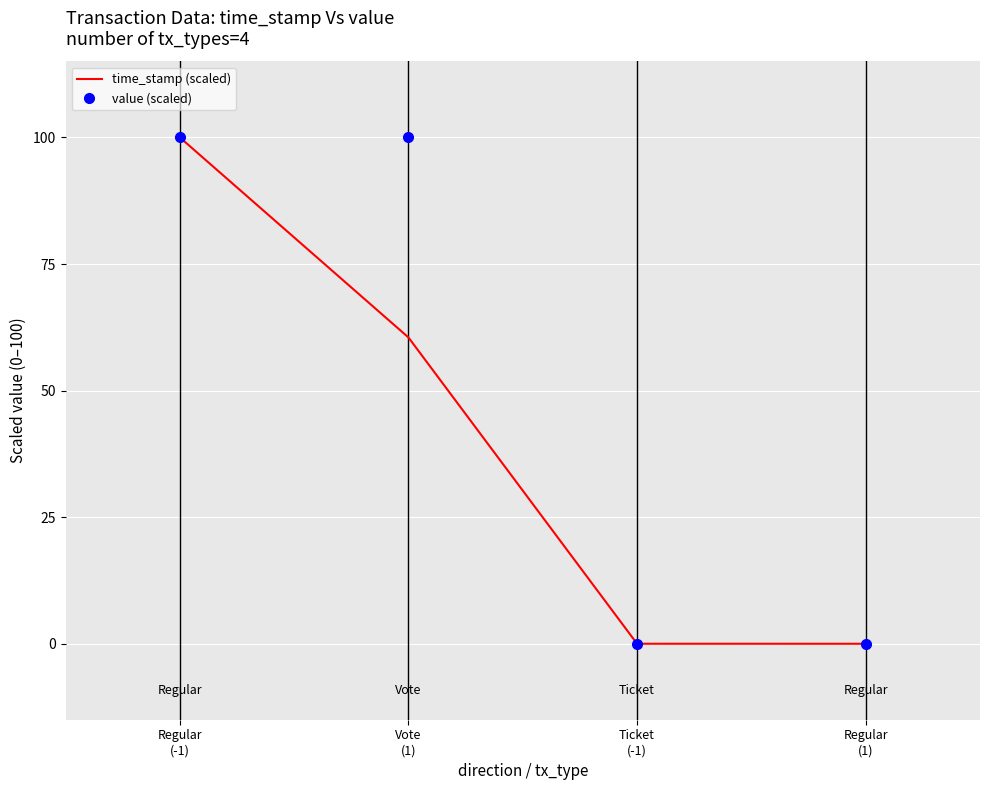

Rank the series by their average value, from lowest to highest.

time_stamp (scaled), value (scaled)